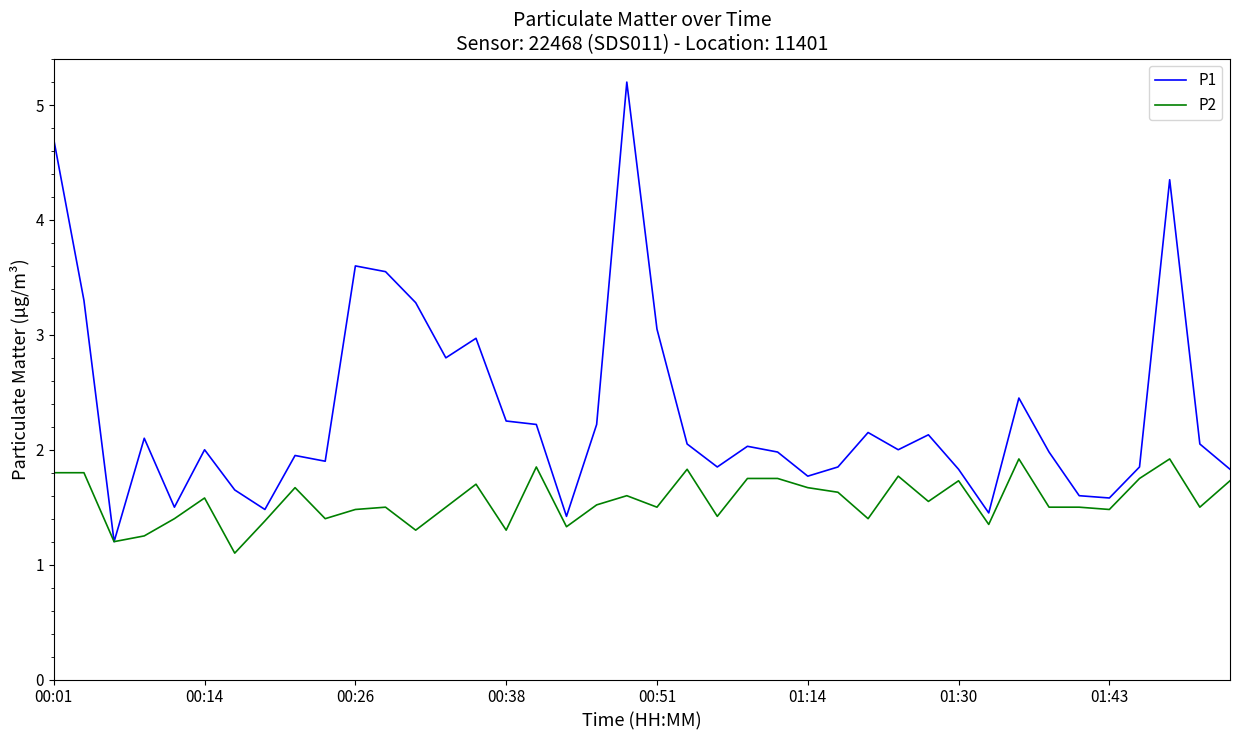

Which series has the largest total across all categories?

P1